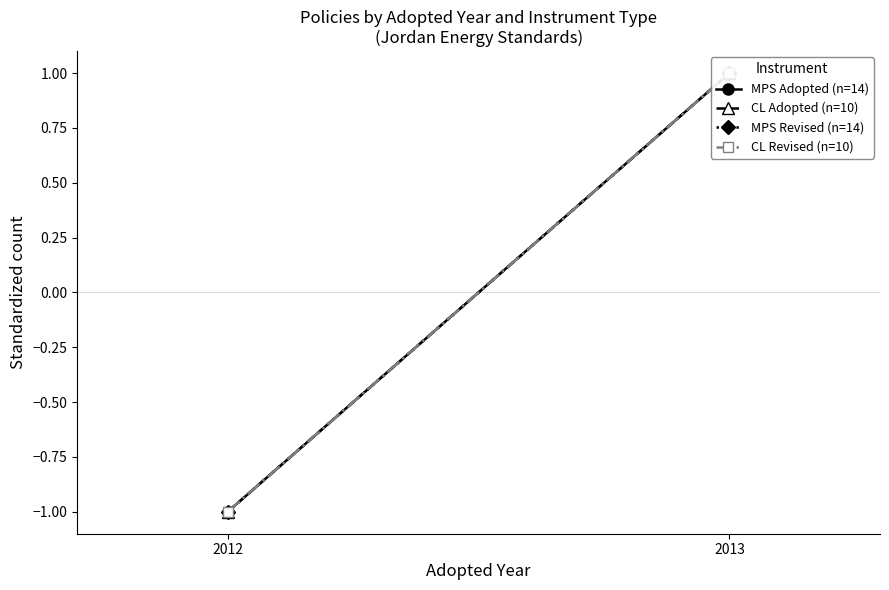

At how many categories does at least one series exceed 0?

1